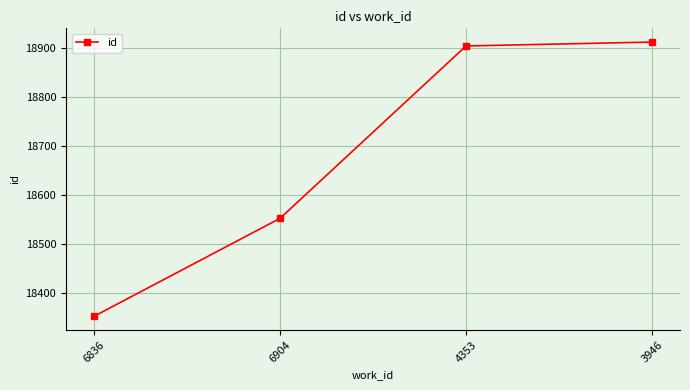

Read the value at 4353.

18905